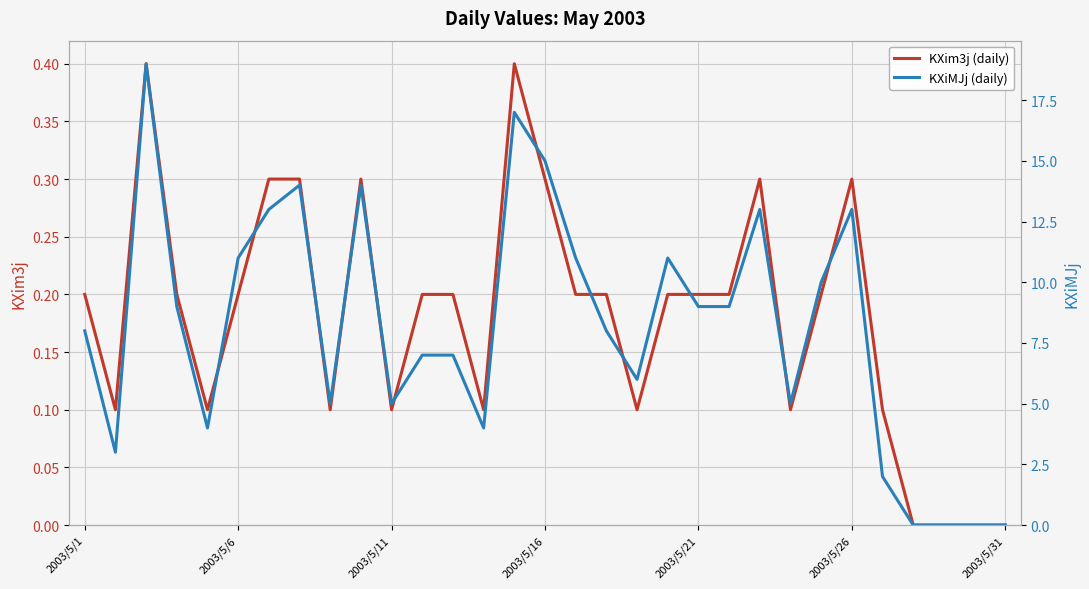

Which has a higher value, 16 or 29?

16